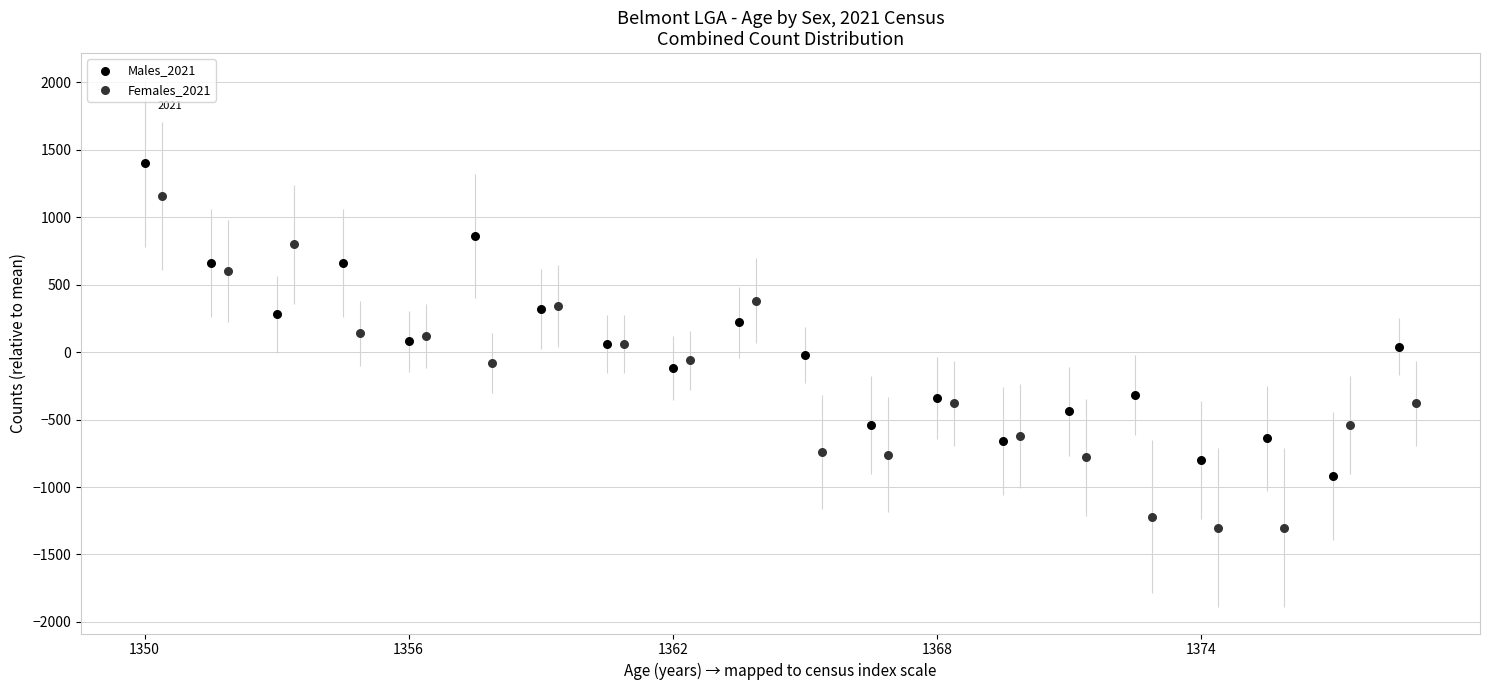

Which series contains the highest Y value?

Males_2021